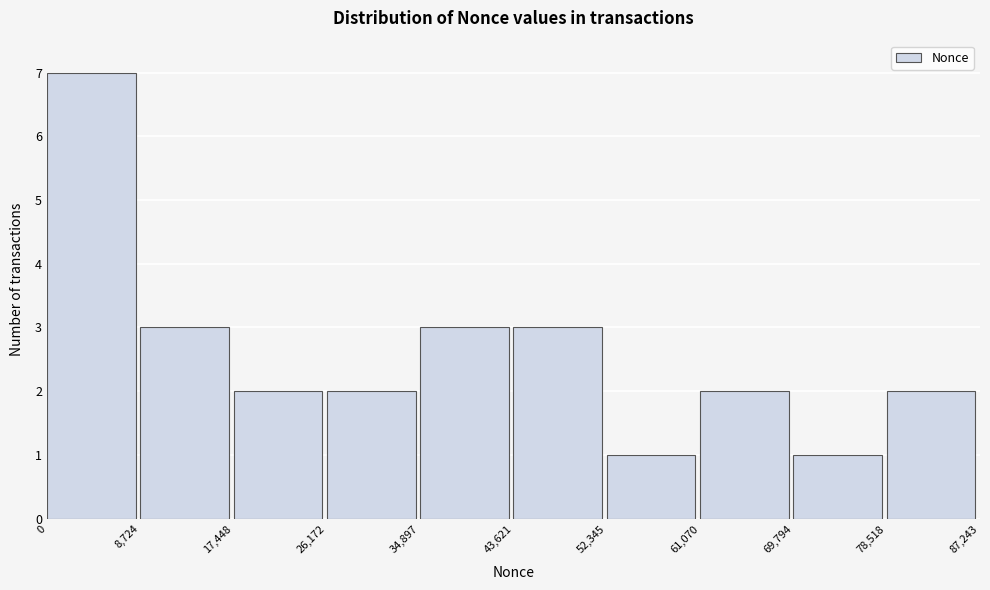

Reading left to right, list every bar in this chart as the range it spans on the x-axis followed by its height. The values are not printed on the chart, so give them approximately, as read against the axis.

0 to 8,724: 7
8,724 to 17,448: 3
17,448 to 26,172: 2
26,172 to 34,897: 2
34,897 to 43,621: 3
43,621 to 52,345: 3
52,345 to 61,070: 1
61,070 to 69,794: 2
69,794 to 78,518: 1
78,518 to 87,243: 2